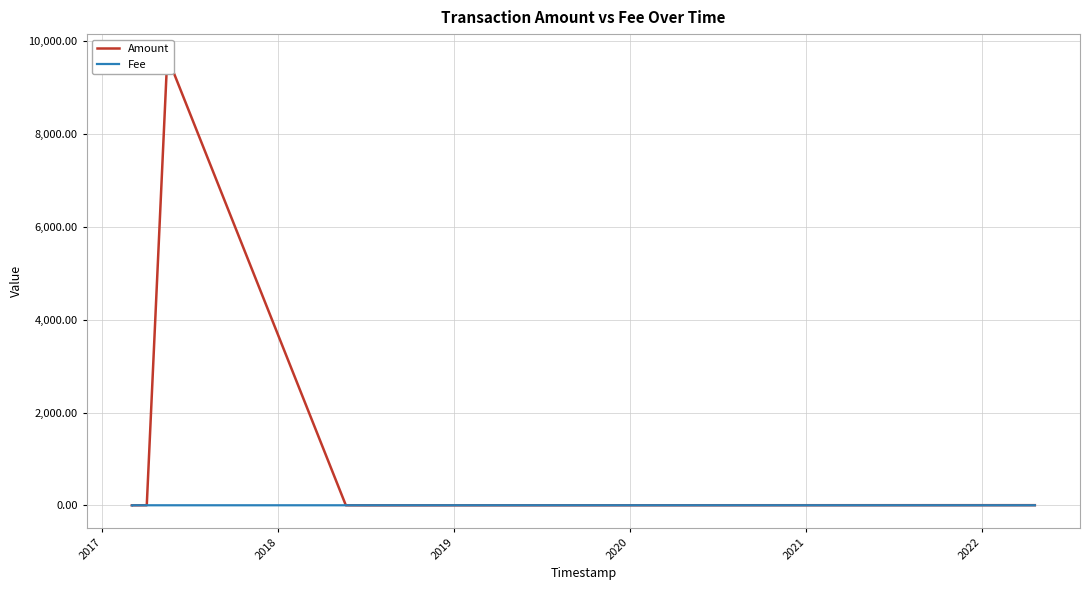

How many lines are shown in the chart?

2